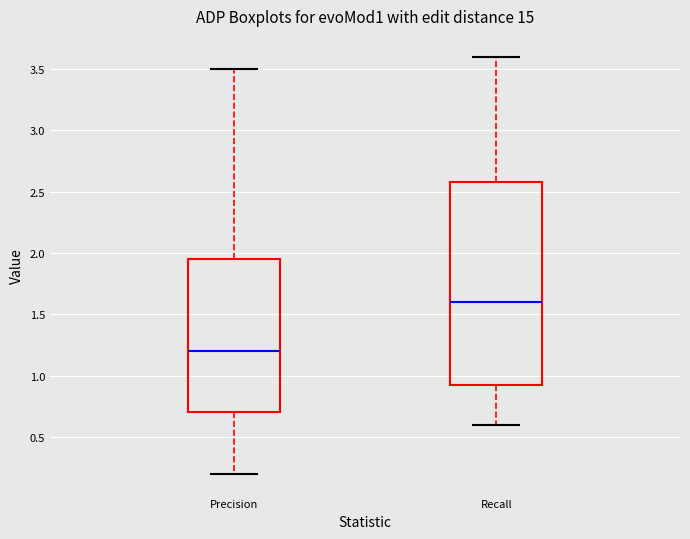

Which box's median line is the highest?

Recall